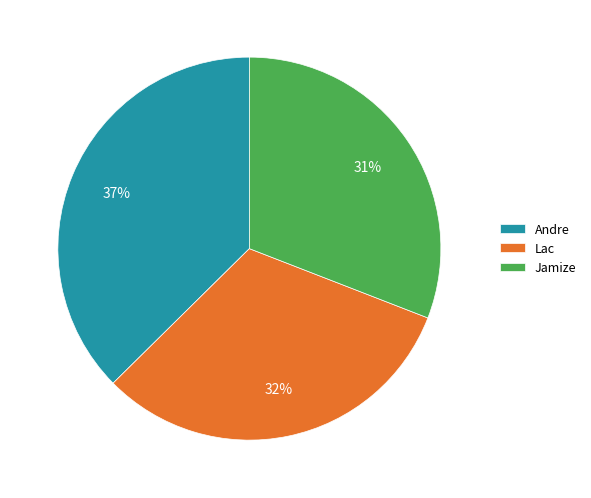

To the nearest percent, what is the average slice percentage?

33%